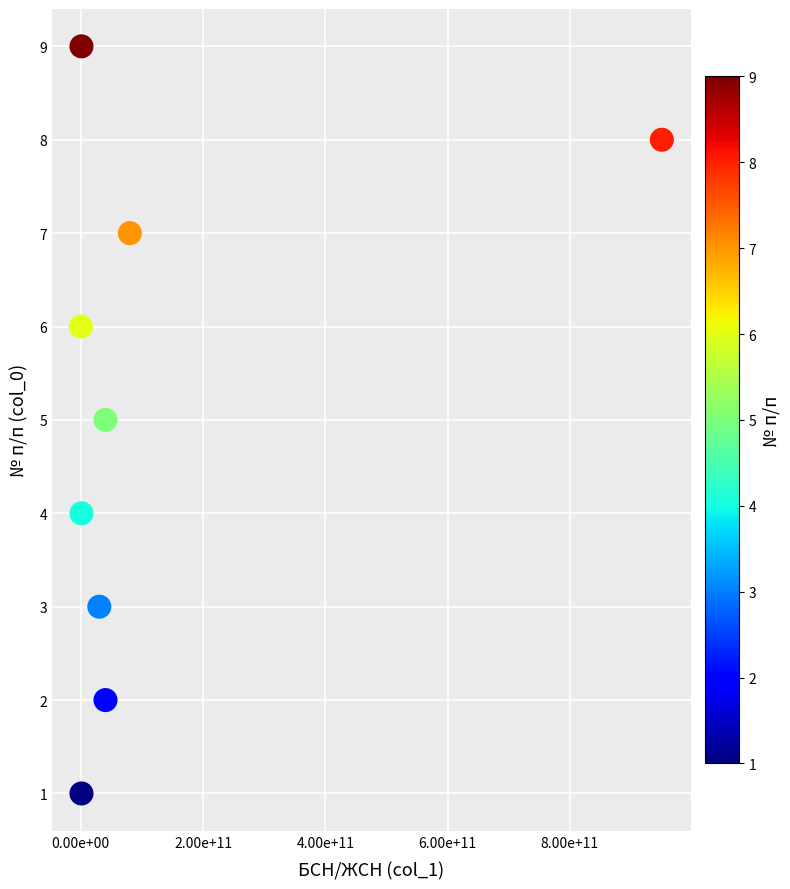

What is the range of X values (max minus min)?

950199995367